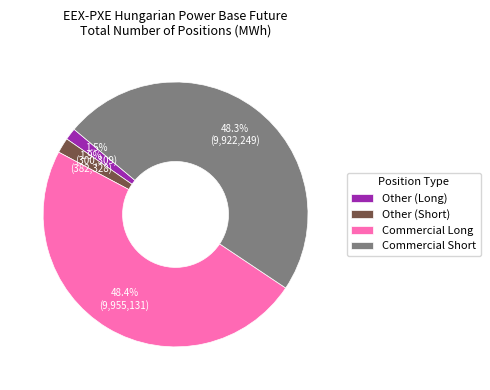

Between Other (Short) and Commercial Long, which is larger?

Commercial Long